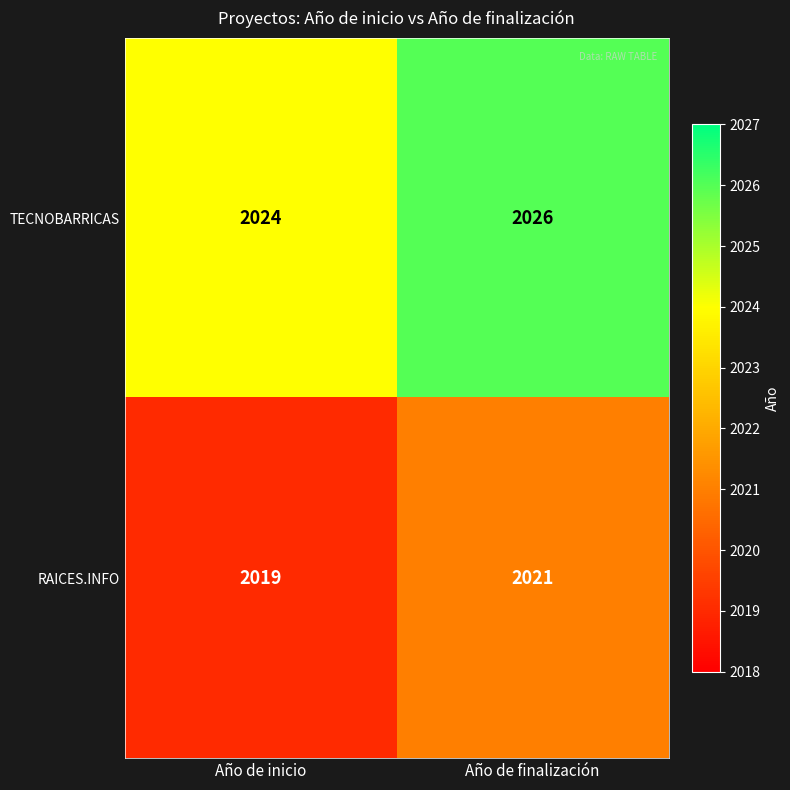

Reading left to right, what are all the values shown in this chart?

TECNOBARRICAS: Año de inicio=2024	Año de finalización=2026
RAICES.INFO: Año de inicio=2019	Año de finalización=2021